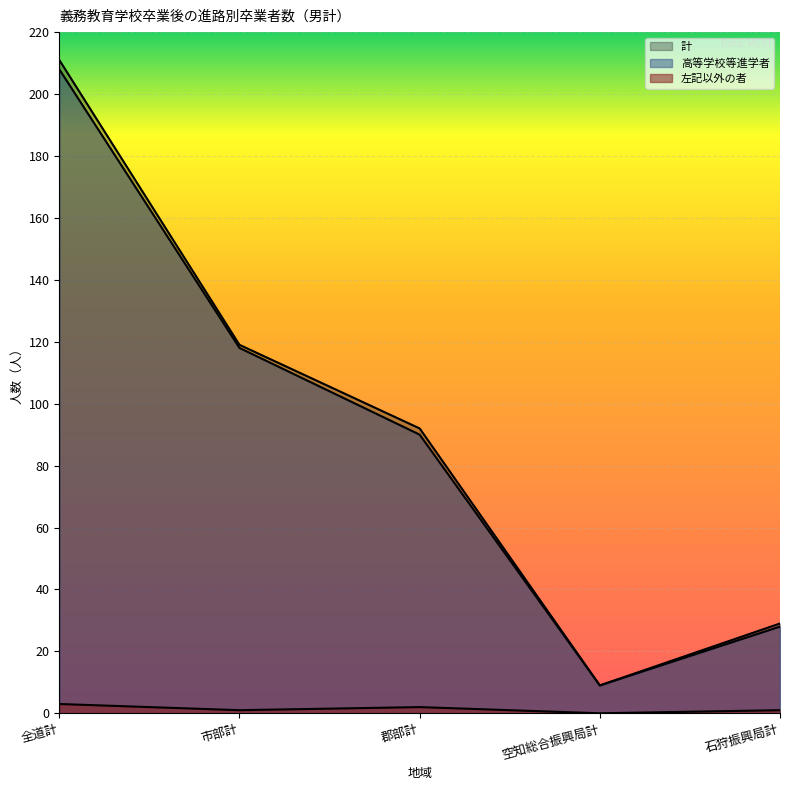

What is the average value of the 計 series?

92